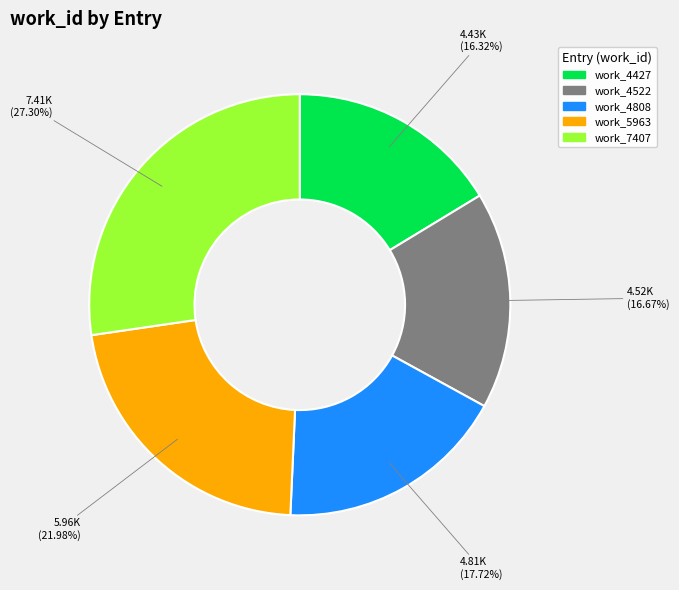

Which category has the biggest portion of the pie?

work_7407